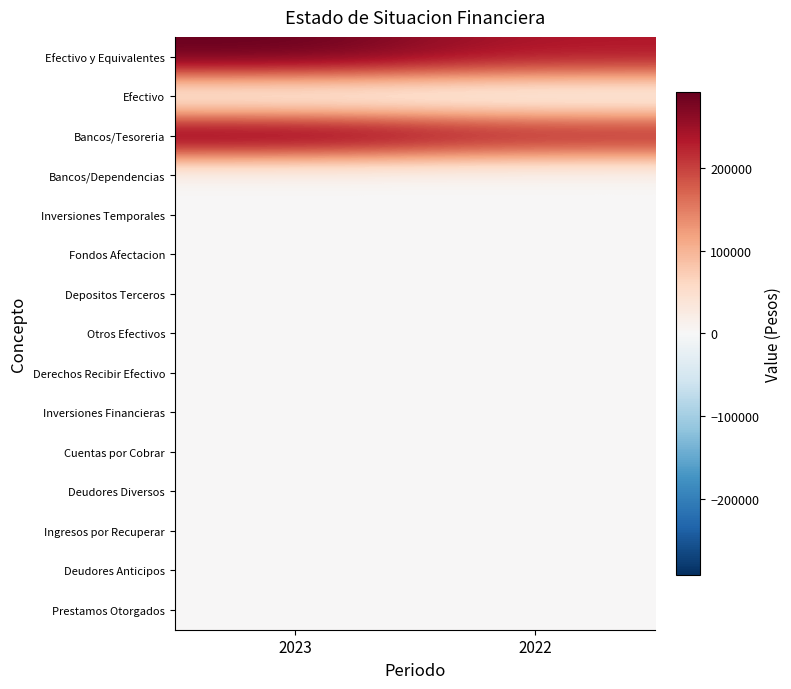

What is the total value across all series at 2022?

473336.7